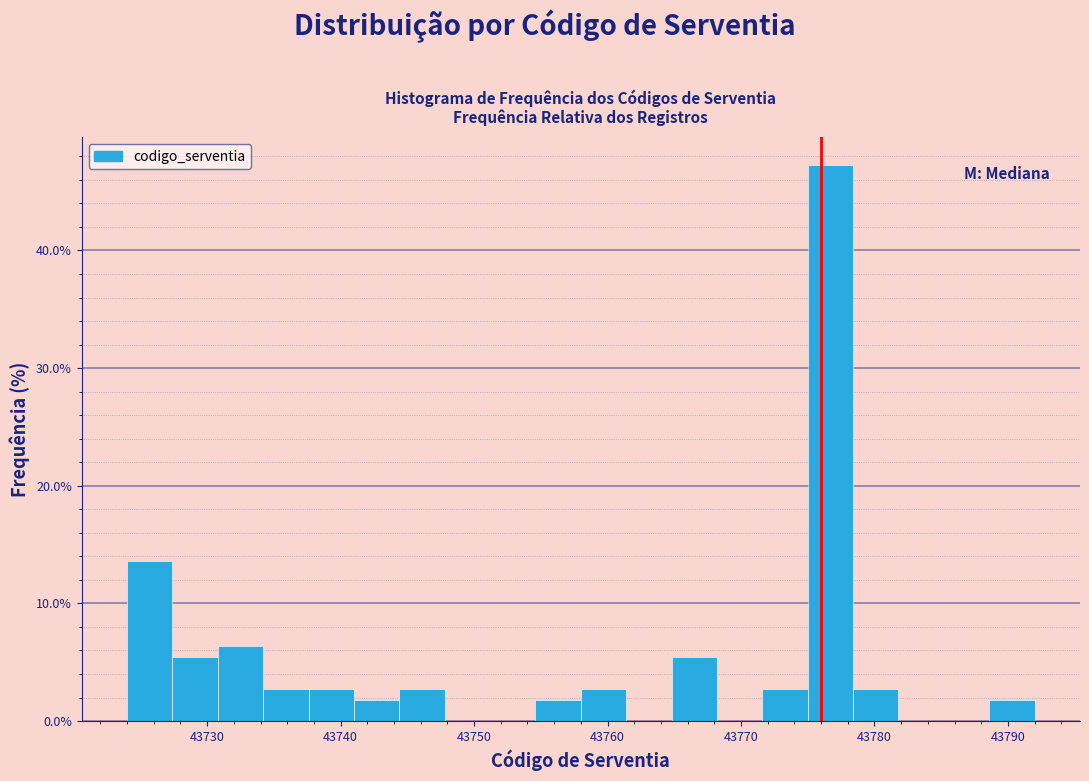

Read against the x-axis, roughly where is the centre of the tallest bar?

43777